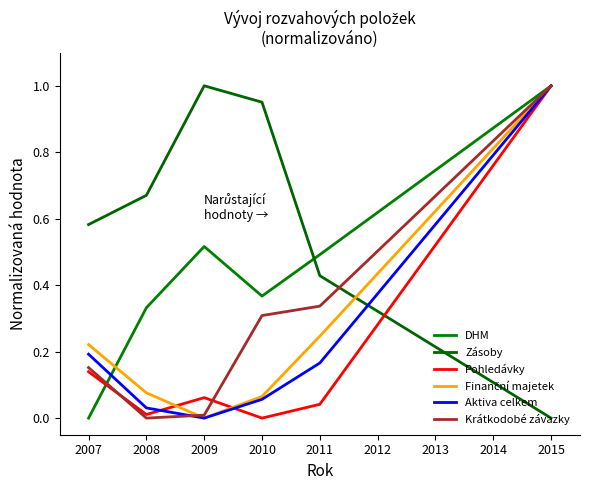

Does the chart display data point markers on the line(s)?

No